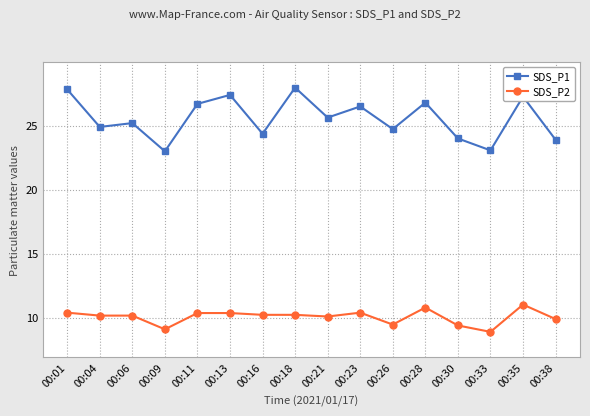

What are all the series names shown in the legend?

SDS_P1, SDS_P2